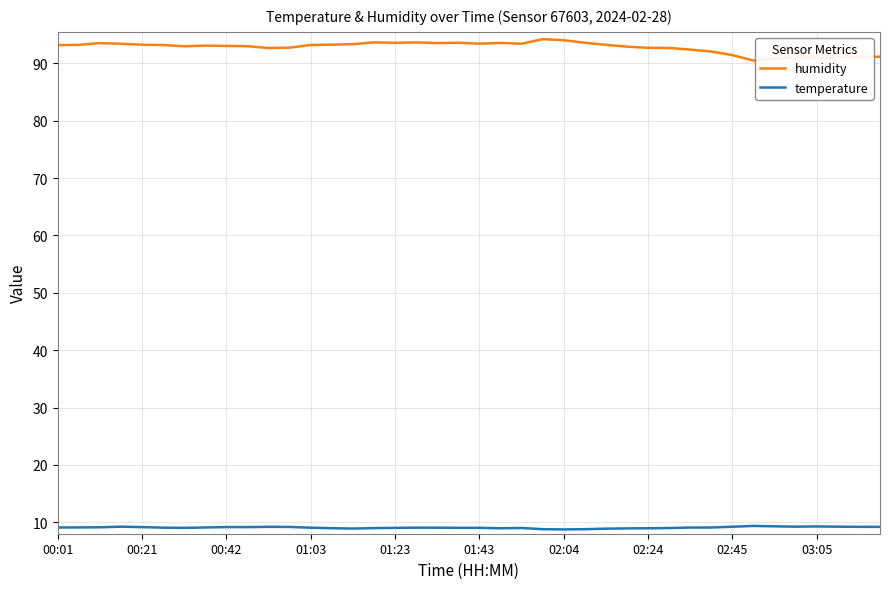

What is the difference between the maximum and minimum values in the humidity series?

3.7